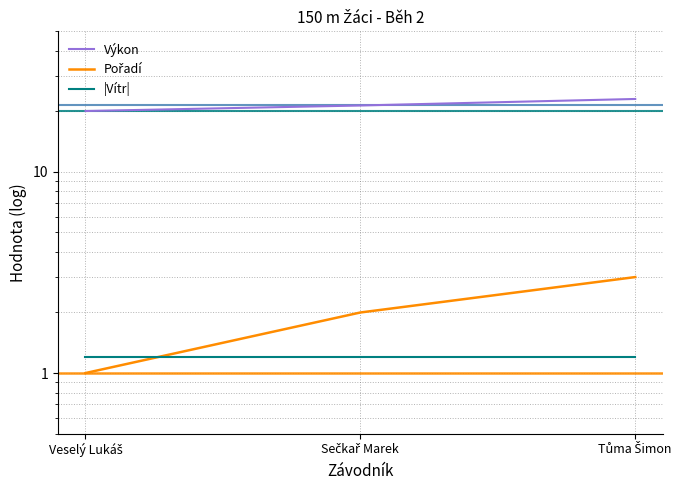

Reading left to right, extract all data points from this chart.

Výkon: Veselý Lukáš=20.1	Sečkař Marek=21.4	Tůma Šimon=23.1
Pořadí: Veselý Lukáš=1.0	Sečkař Marek=2.0	Tůma Šimon=3.0
|Vítr|: Veselý Lukáš=1.2	Sečkař Marek=1.2	Tůma Šimon=1.2